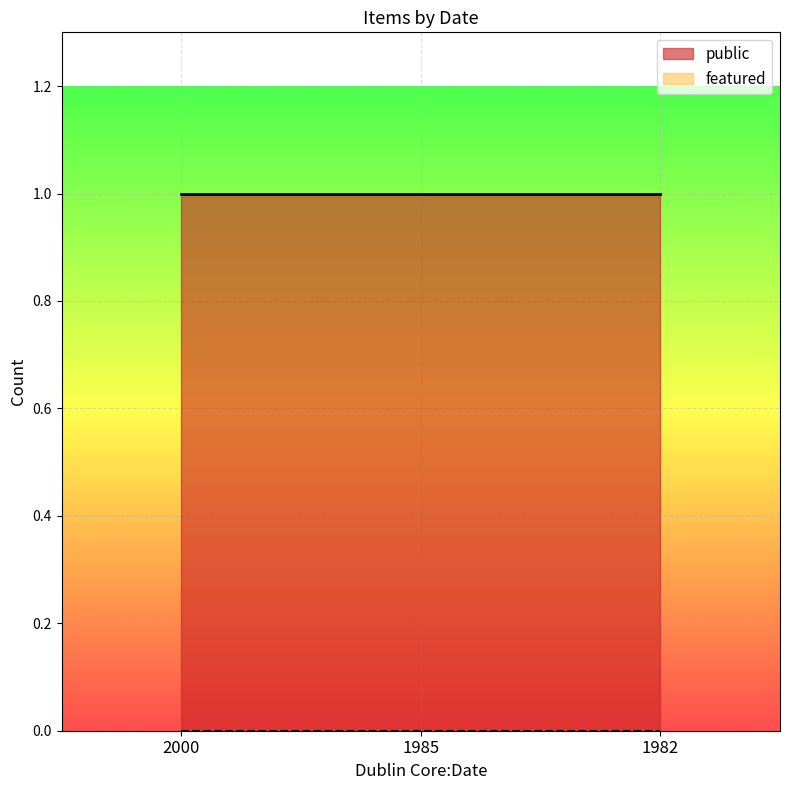

Rank the series at 1985 from lowest to highest value.

featured, public